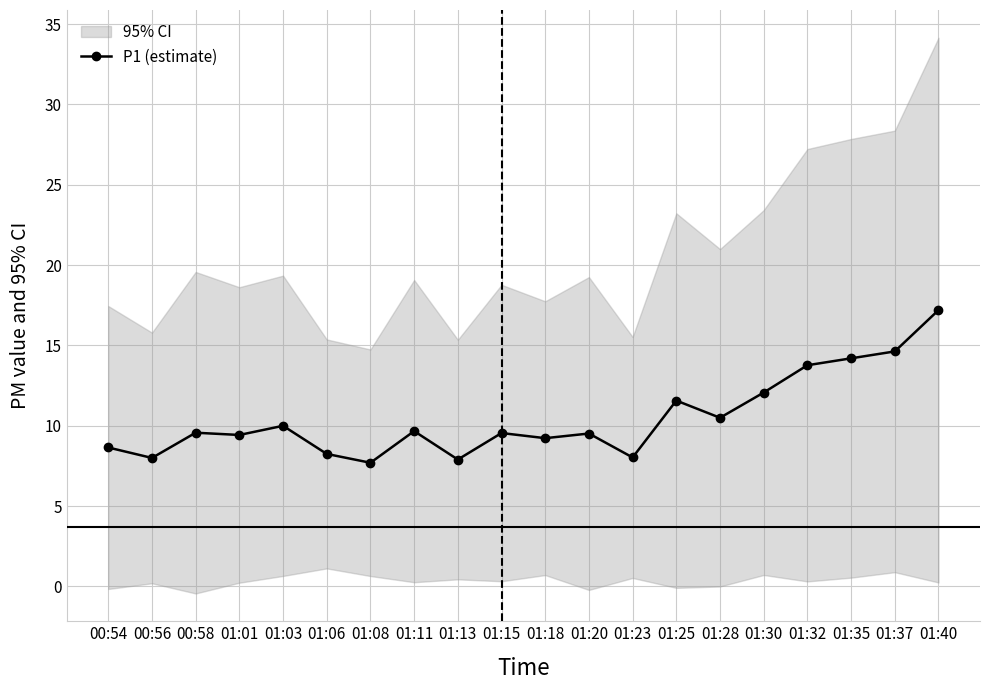

List the labels in order of value, largest first.

01:40, 01:37, 01:35, 01:32, 01:30, 01:25, 01:28, 01:03, 01:11, 00:58, 01:15, 01:20, 01:01, 01:18, 00:54, 01:06, 01:23, 00:56, 01:13, 01:08